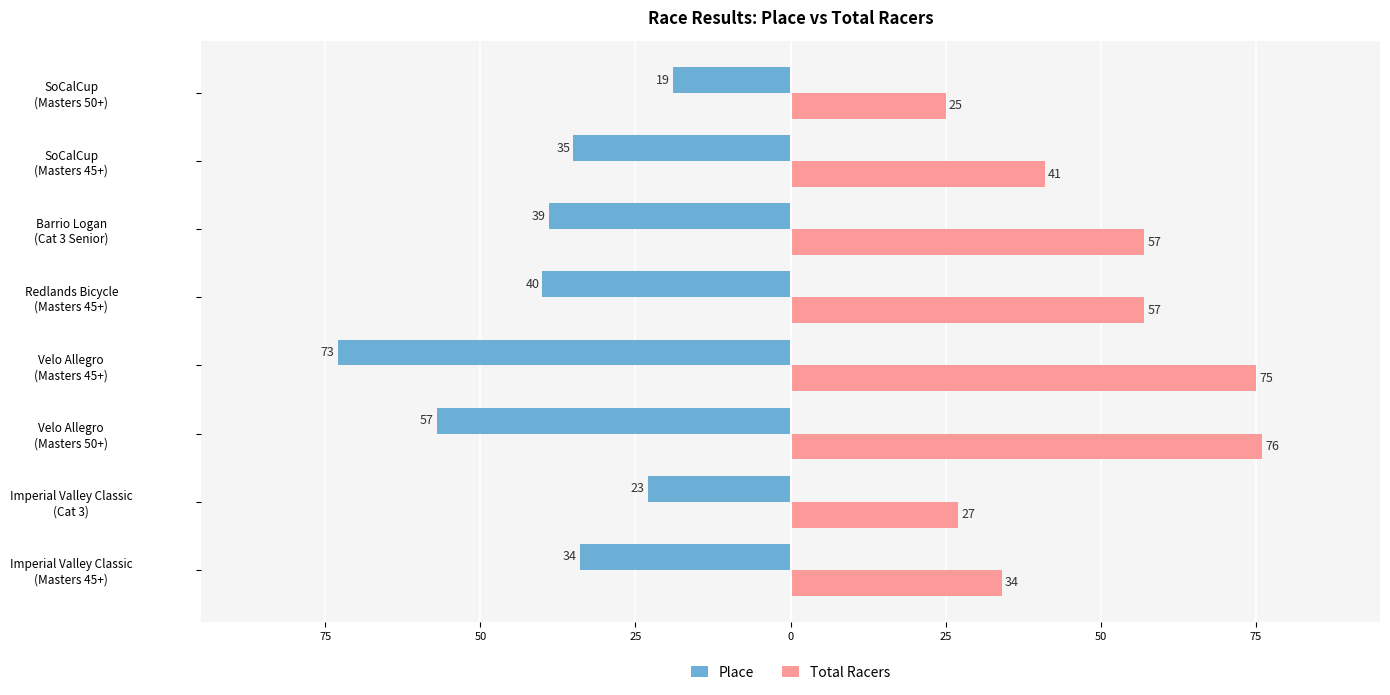

What is the value of the Total Racers bar at the 5th from the left?

57